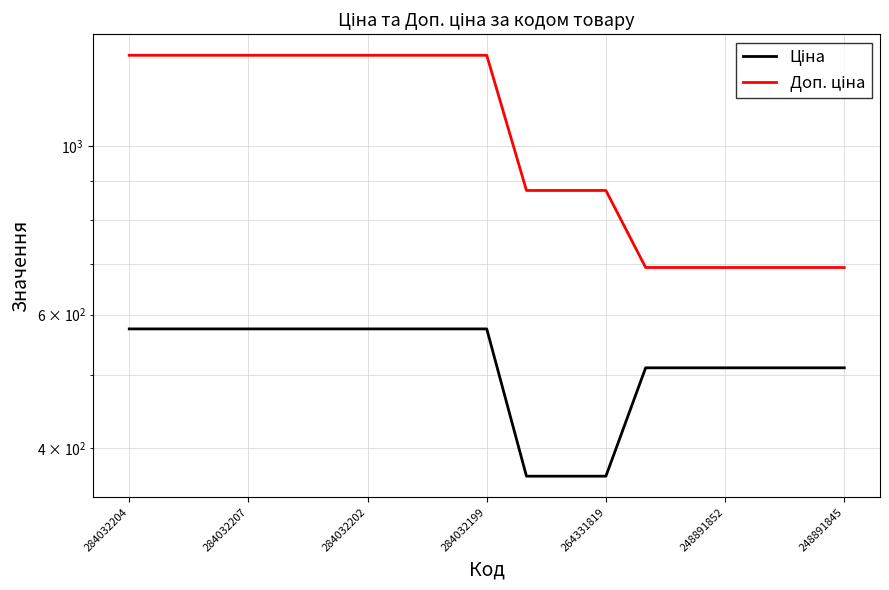

True or false: Доп. ціна has a value of 1316.7 at 284032207.

True